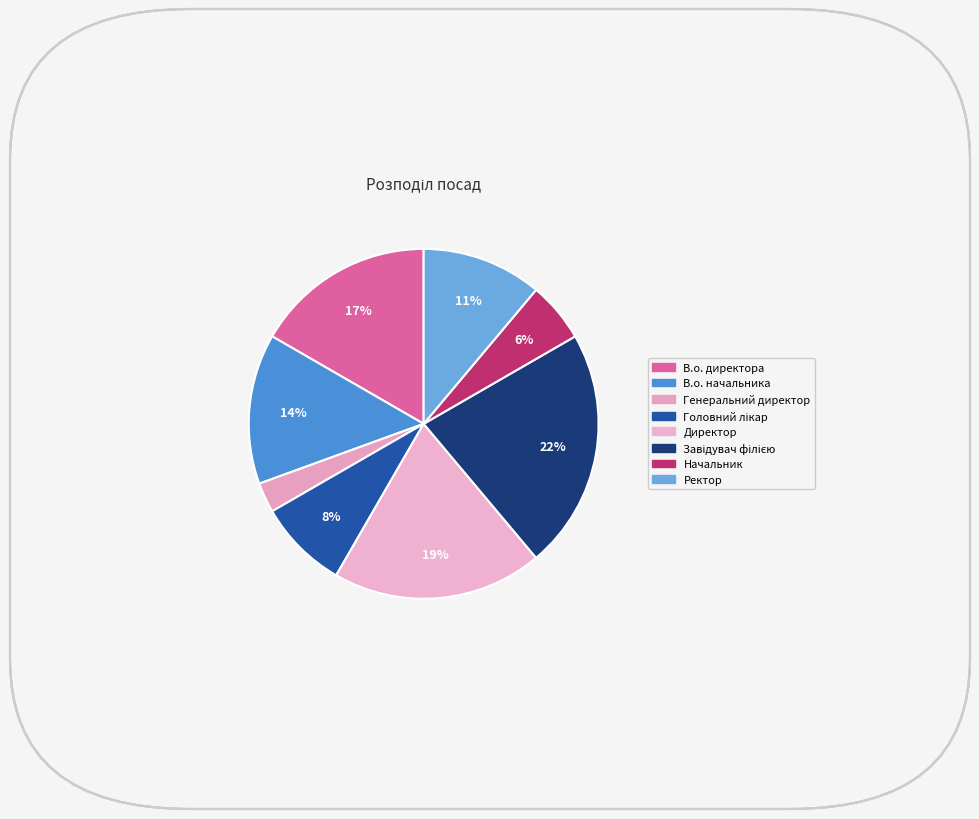

How many segments does this pie chart have?

8